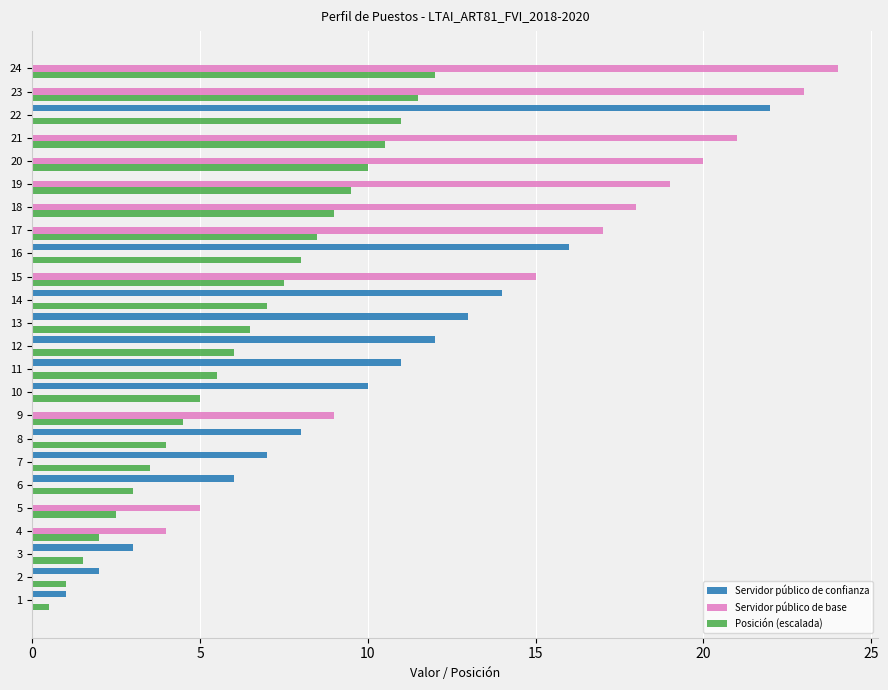

What is the sum of all Servidor público de confianza values?

125.0